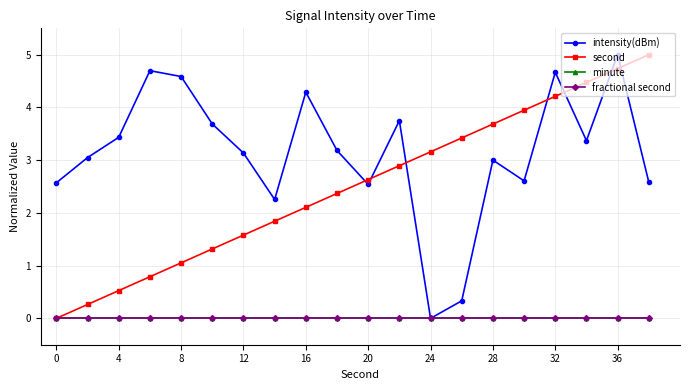

At which label is second closest to 2?

16